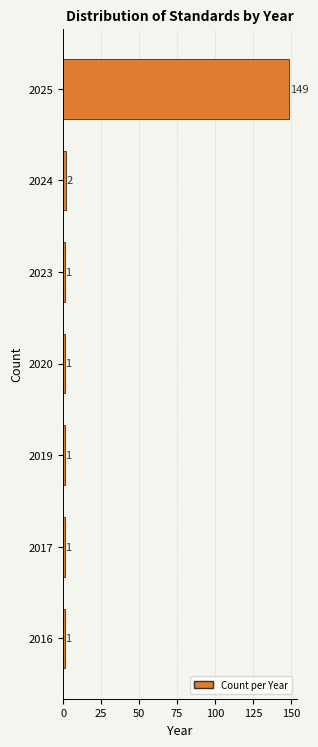

Reading top to bottom, extract all data points from this chart.

149	2	1	1	1	1	1